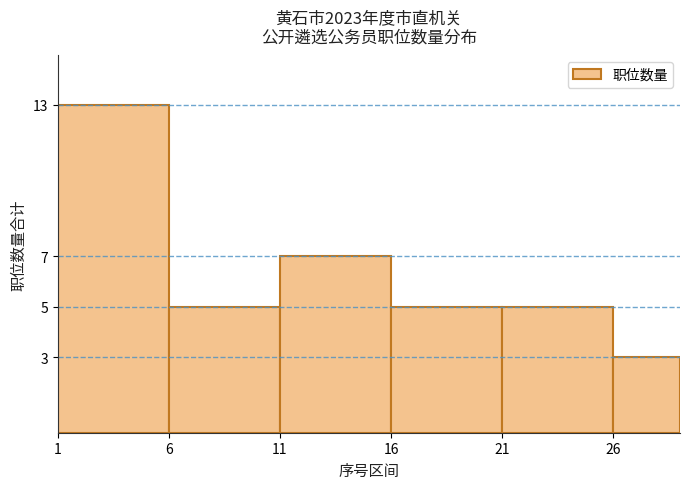

Reading left to right, transcribe this chart: for each bar, give the range it covers on the x-axis and its height. The values are not printed on the chart, so give them approximately, as read against the axis.

1 to 6: 13
6 to 11: 5
11 to 16: 7
16 to 21: 5
21 to 26: 5
26 to 29: 3